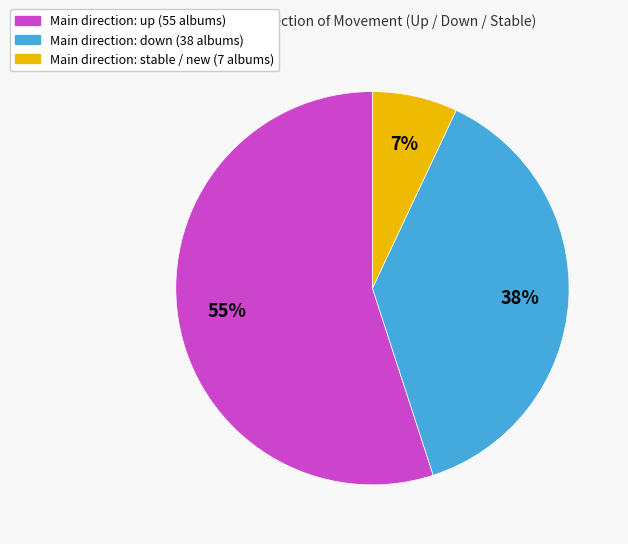

Is there a majority slice in this chart?

Yes